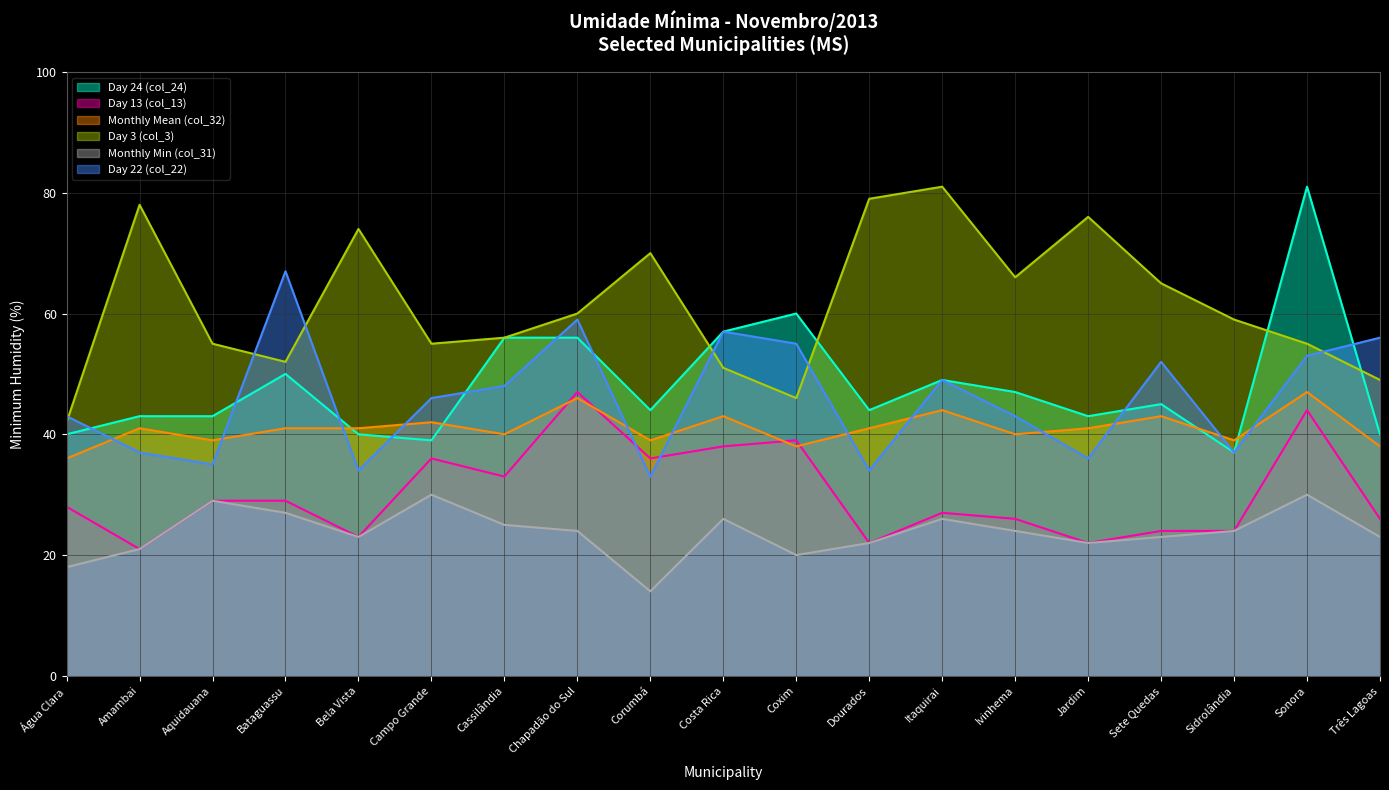

What is the difference between the second highest and second lowest values in the Day 3 (col_3) series?

33